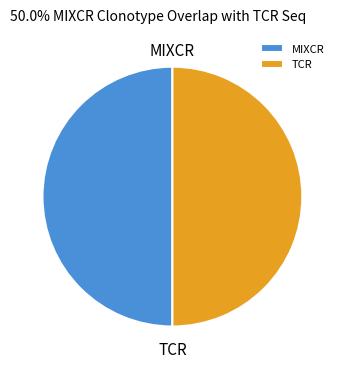

Approximately how many times larger is the value at TCR compared to MIXCR?

1.0